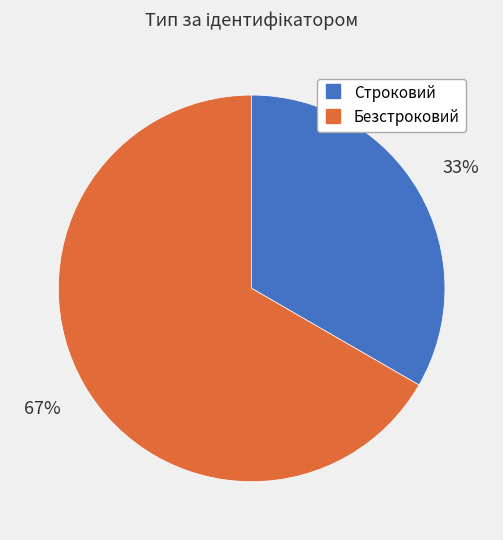

Which has a higher value, Безстроковий or Строковий?

Безстроковий